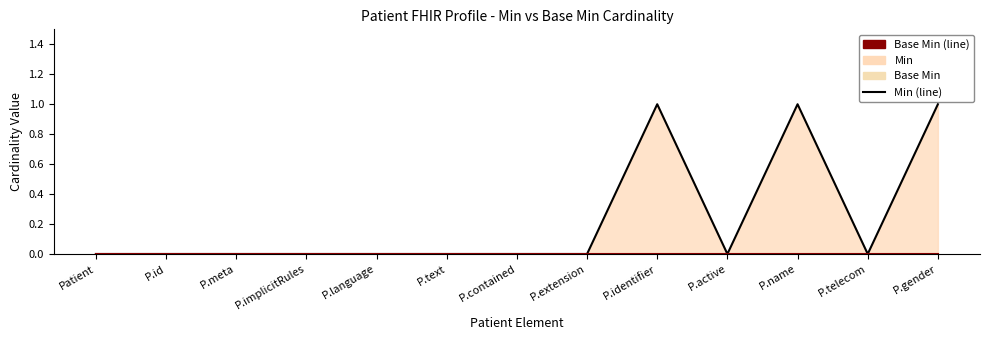

Does the chart display data point markers on the line(s)?

No